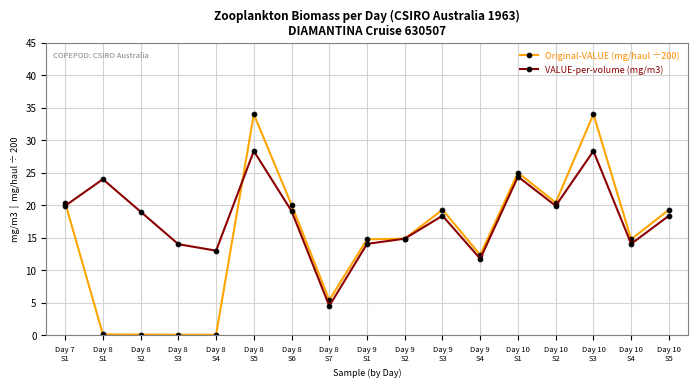

The Original-VALUE (mg/haul ÷200) series shows 35.0 at Day 10
S2. True or false?

False